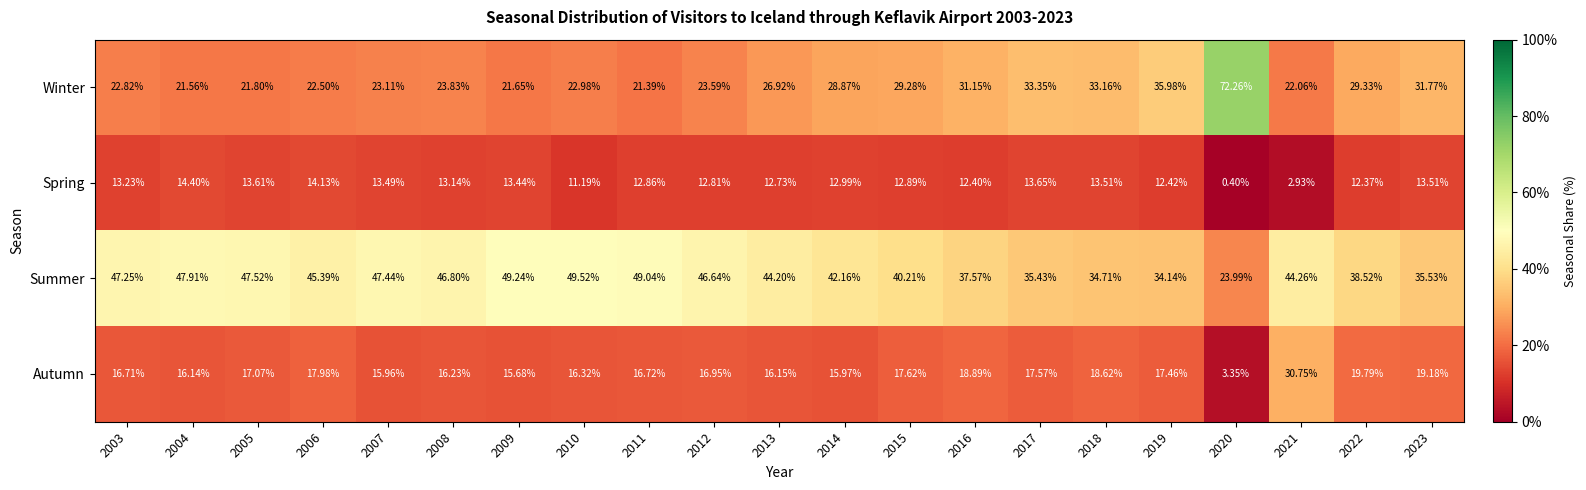

Which series changed the most between 2014 and 2015?

Summer